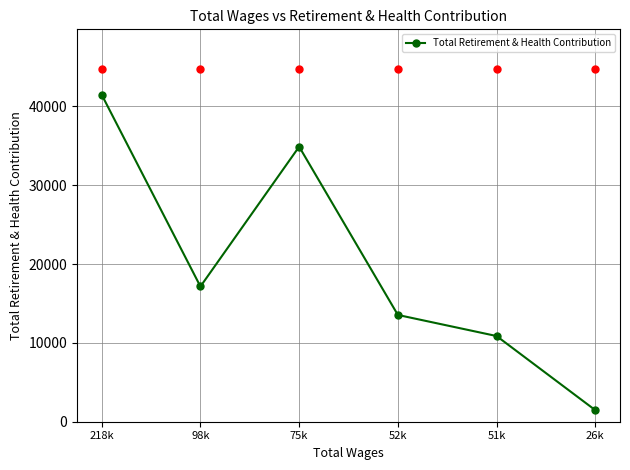

What is the change in value from 75k to 26k?

-33430